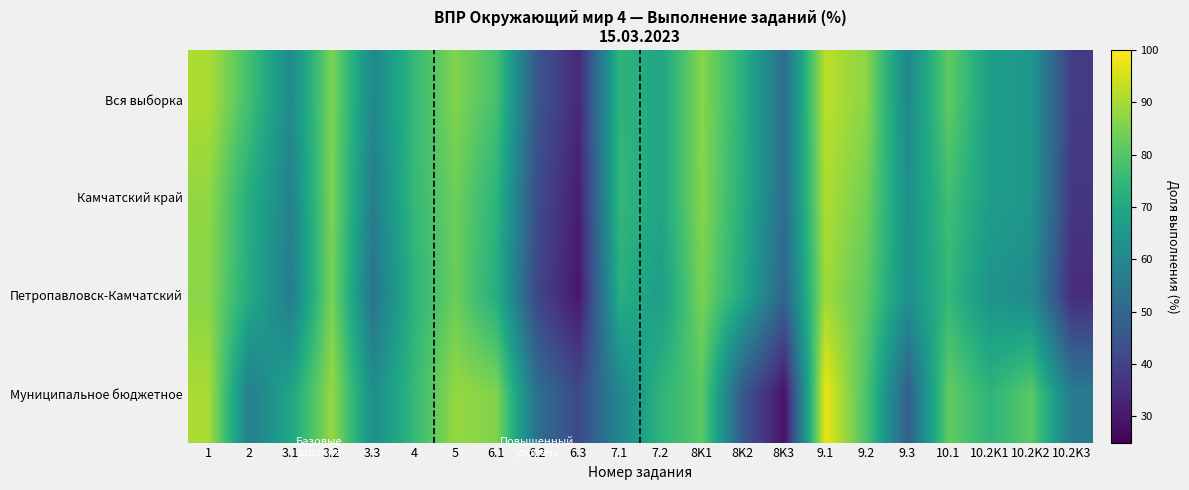

Between 7.1 and 3.2, which is larger?

3.2